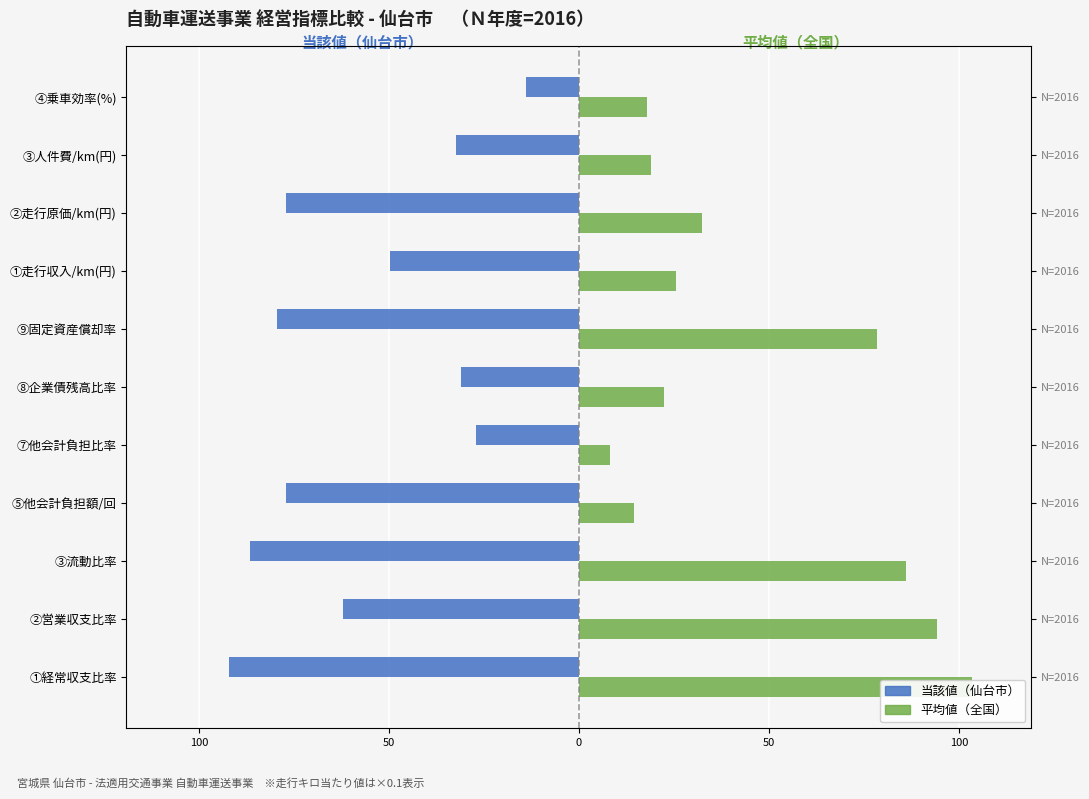

How many groups of bars are there?

11